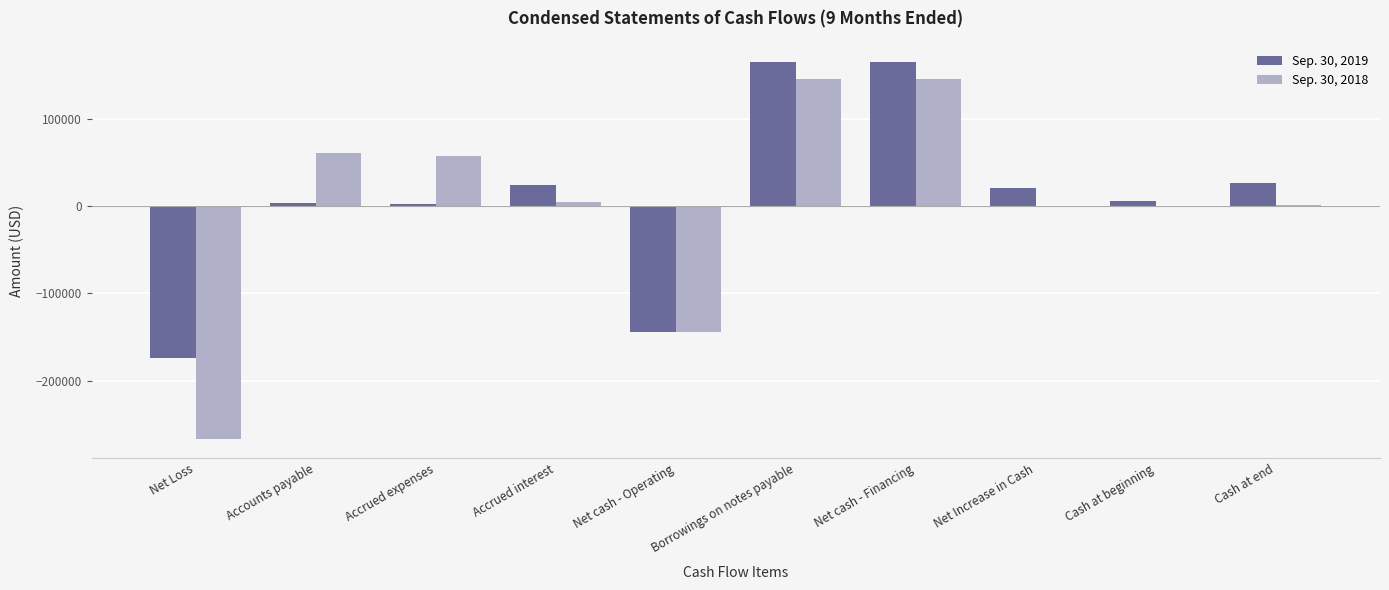

What are all the series names shown in the legend?

Sep. 30, 2019, Sep. 30, 2018